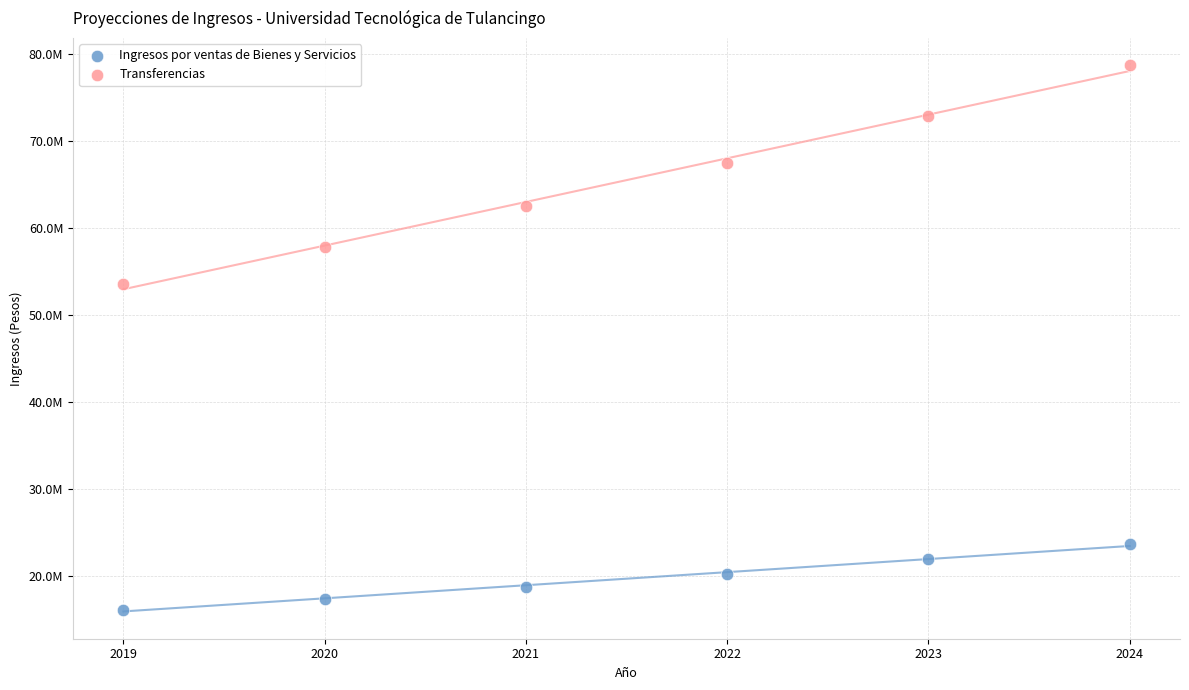

Which series has the widest spread of Y values?

Transferencias